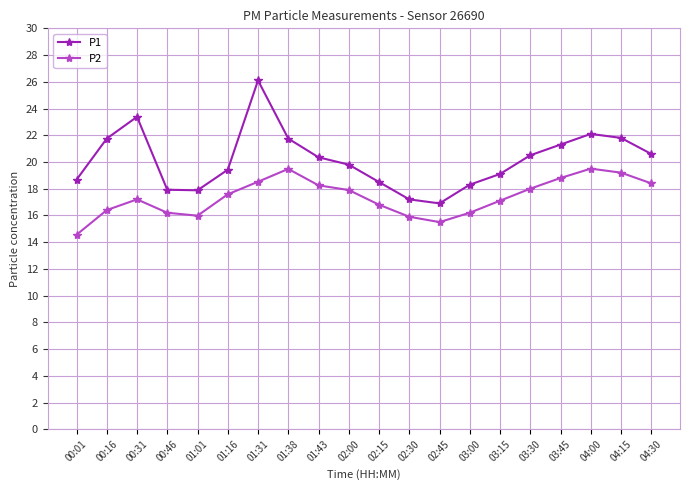

Rank the series at 02:30 from lowest to highest value.

P2, P1